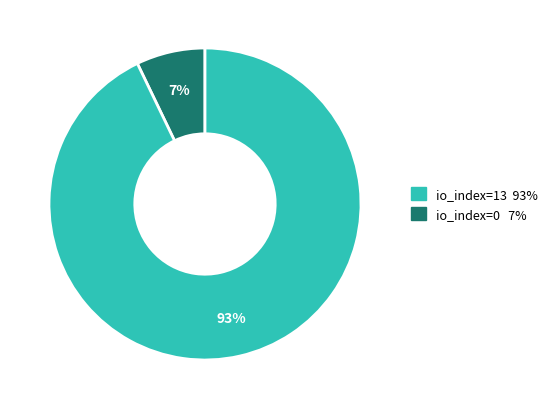

Is there any slice that represents more than half of the pie?

Yes